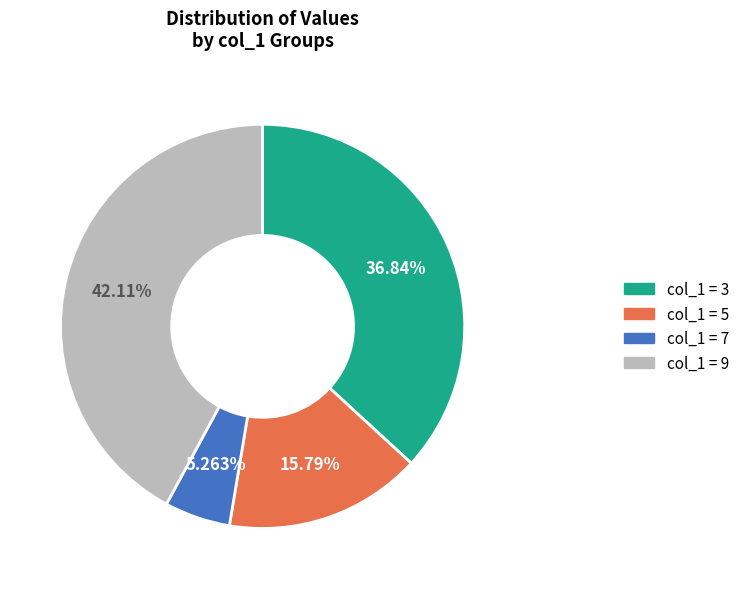

Does any single category account for the majority?

No